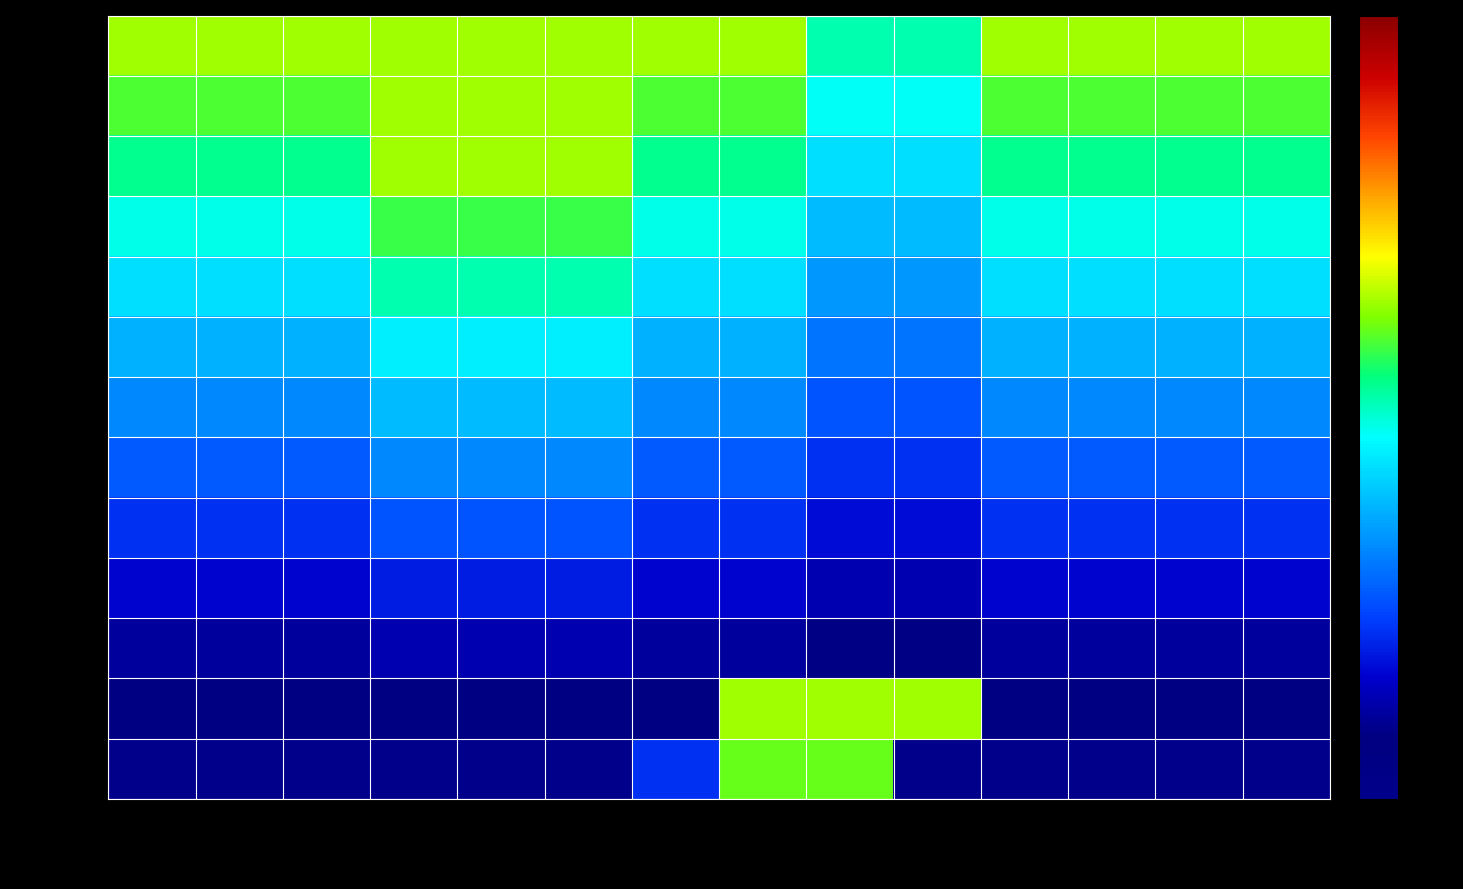

What is the difference between the highest and lowest values at -1.0?

0.3